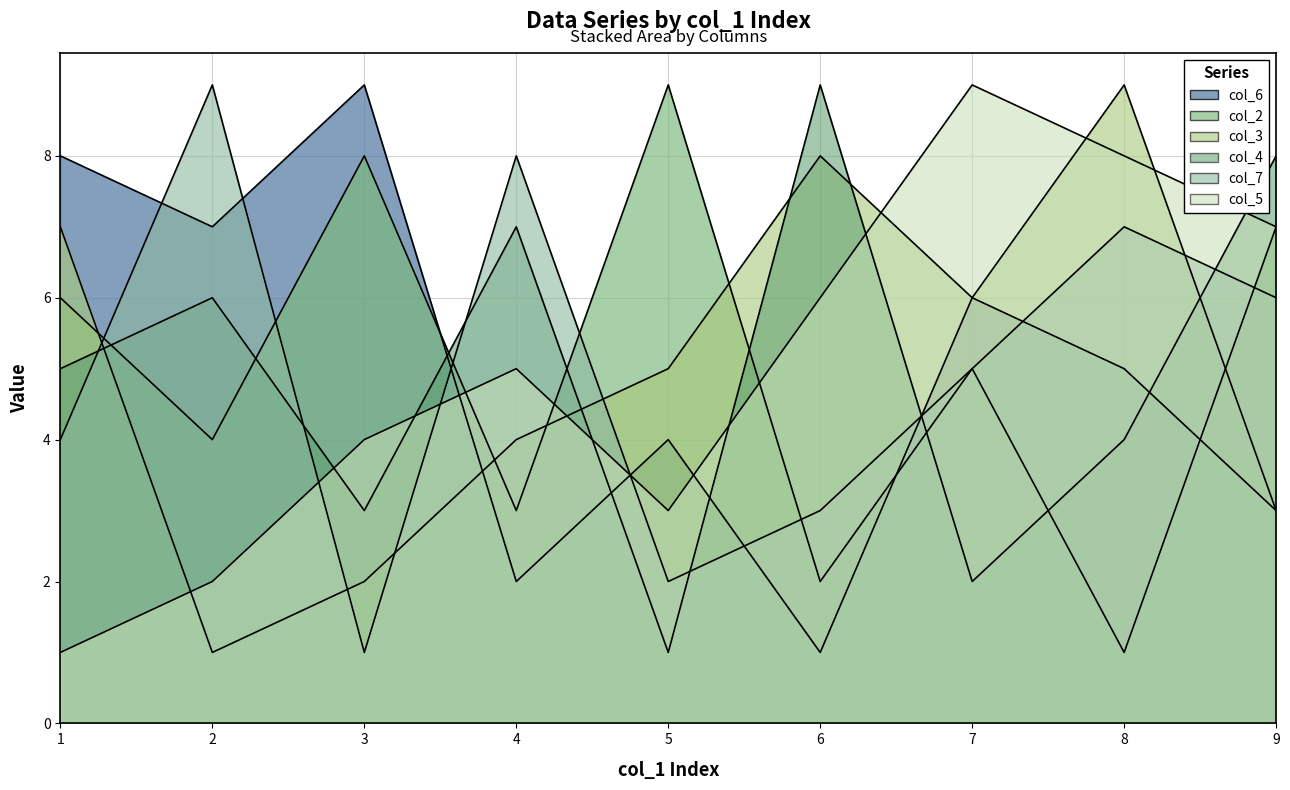

After their last crossing, which series has the higher values: col_6 or col_7?

col_7